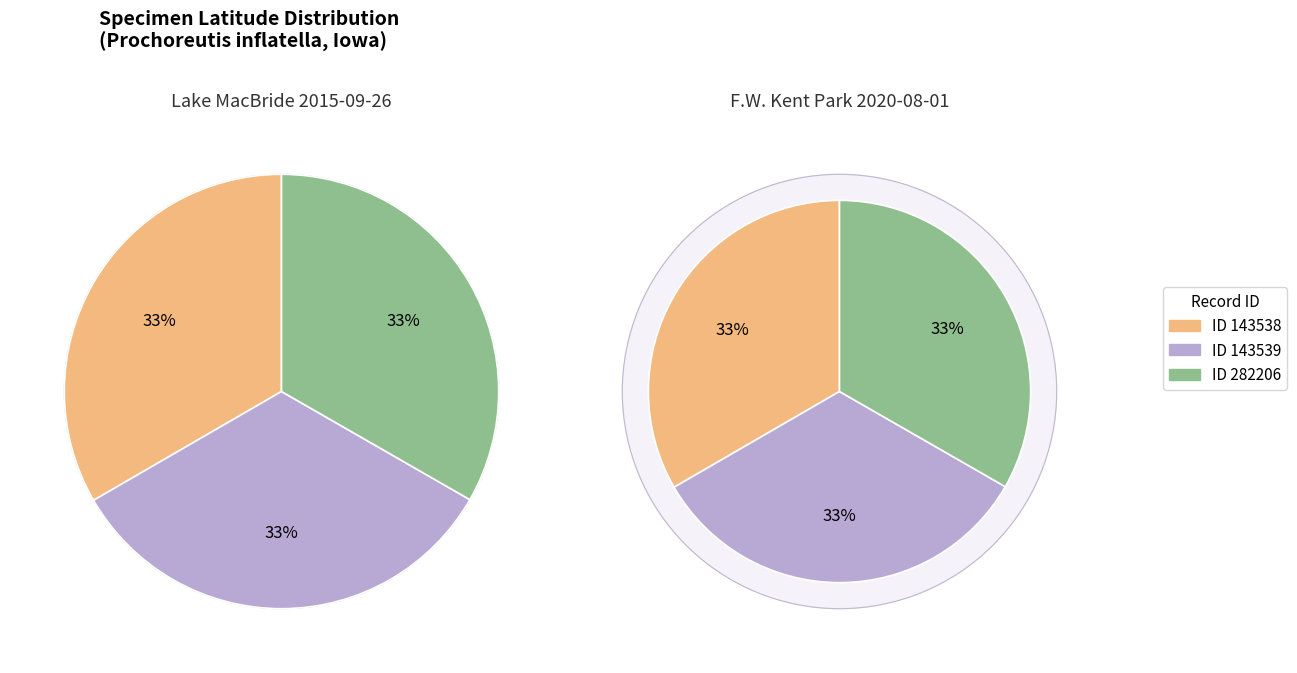

How many segments does this pie chart have?

3